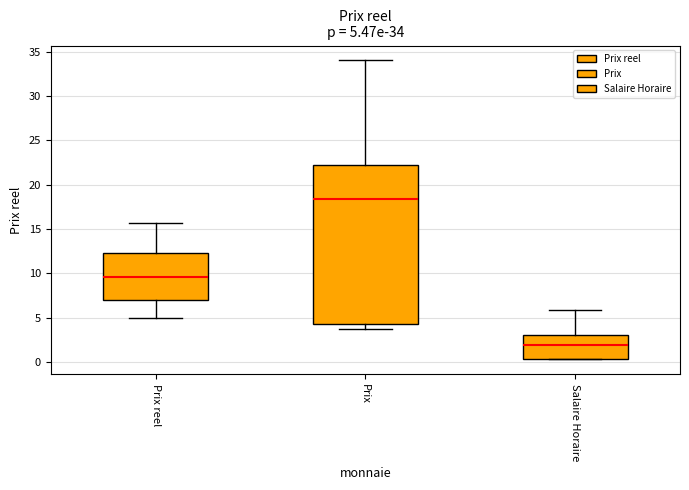

Which box has the lowest median line?

Salaire Horaire